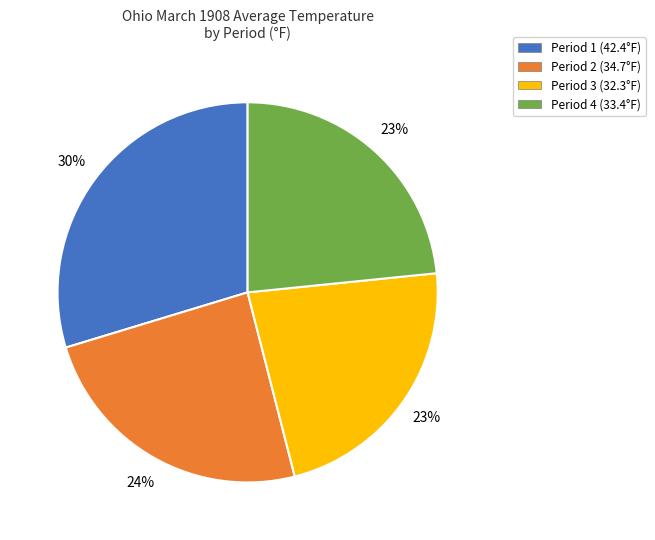

How many segments does this pie chart have?

4